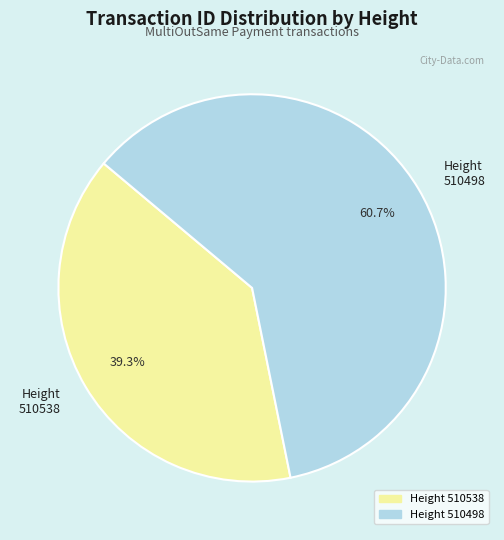

How much of the chart is everything except Height 510538?

60.7%